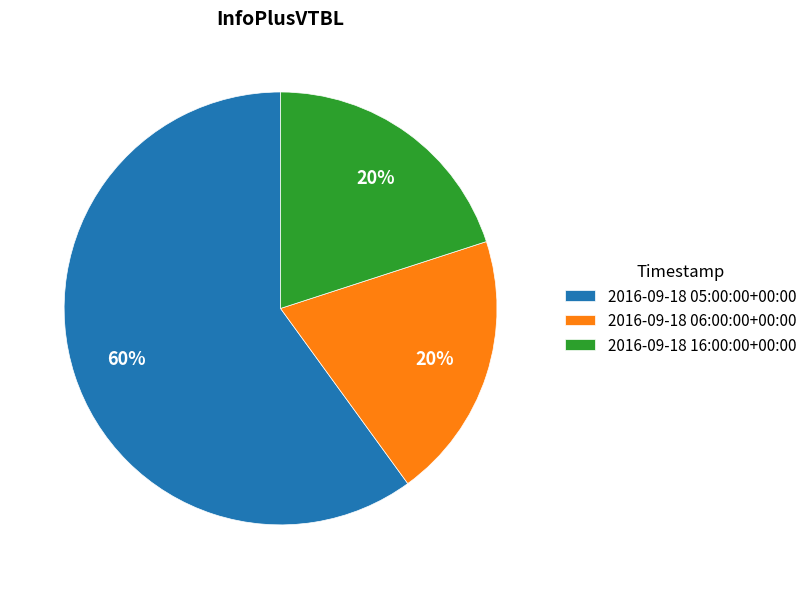

How many segments does this pie chart have?

3